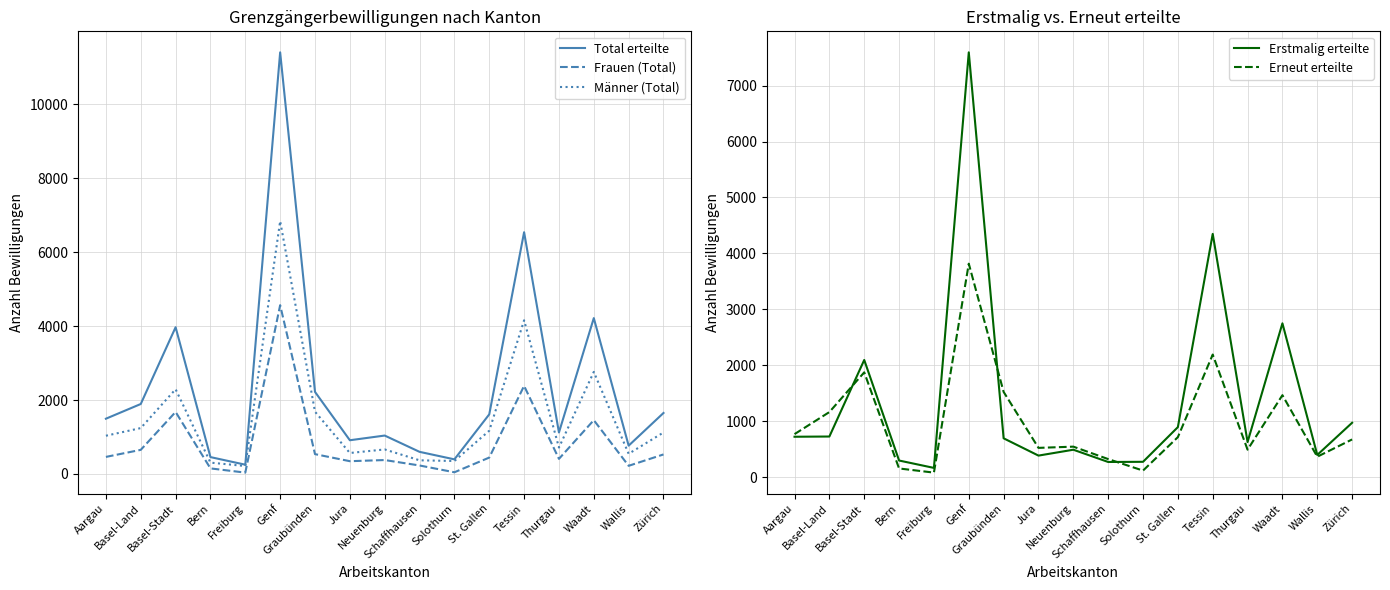

What is the value of the Erstmalig erteilte point at the 14th from the left?

629